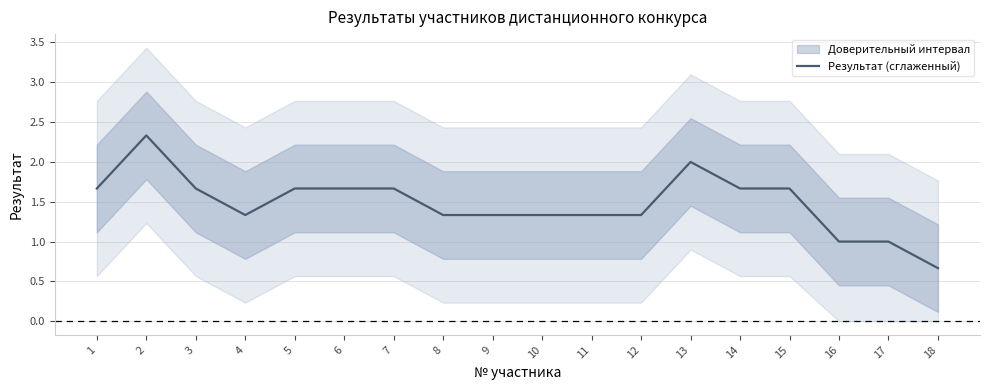

The chart shows a value of 1.0 at 16. True or false?

True